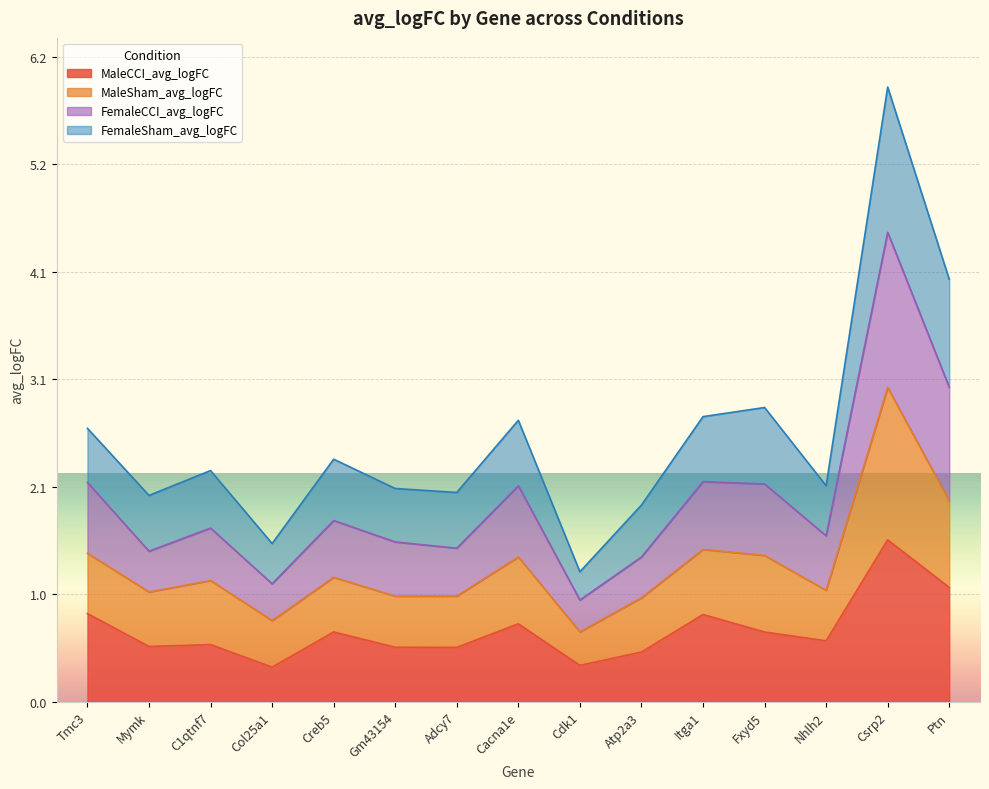

True or false: MaleCCI_avg_logFC and FemaleCCI_avg_logFC cross at least once.

False